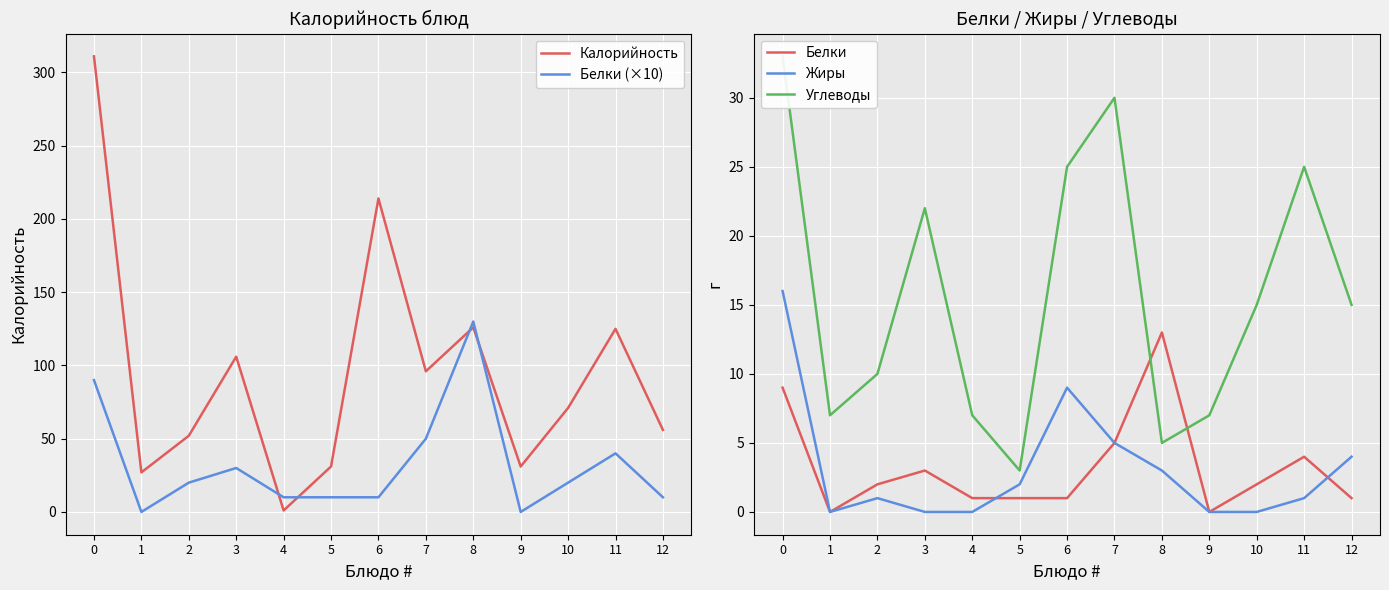

How many data points in Белки are less than 2?

6